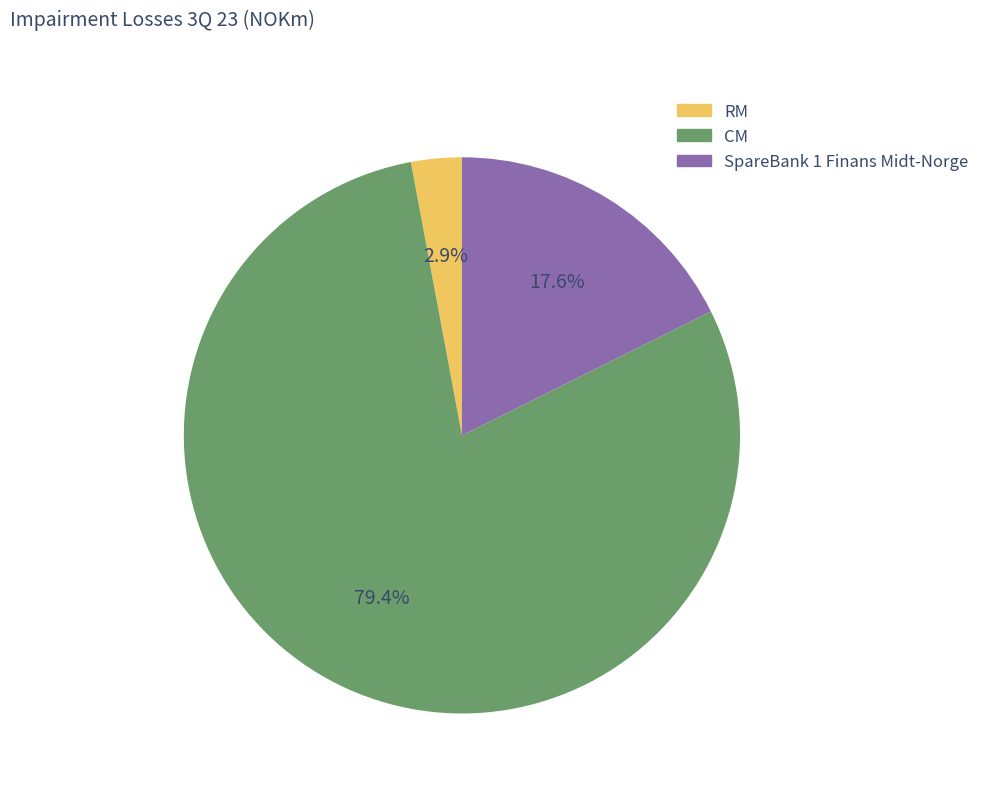

What is the total percentage of CM and SpareBank 1 Finans Midt-Norge?

97.1%